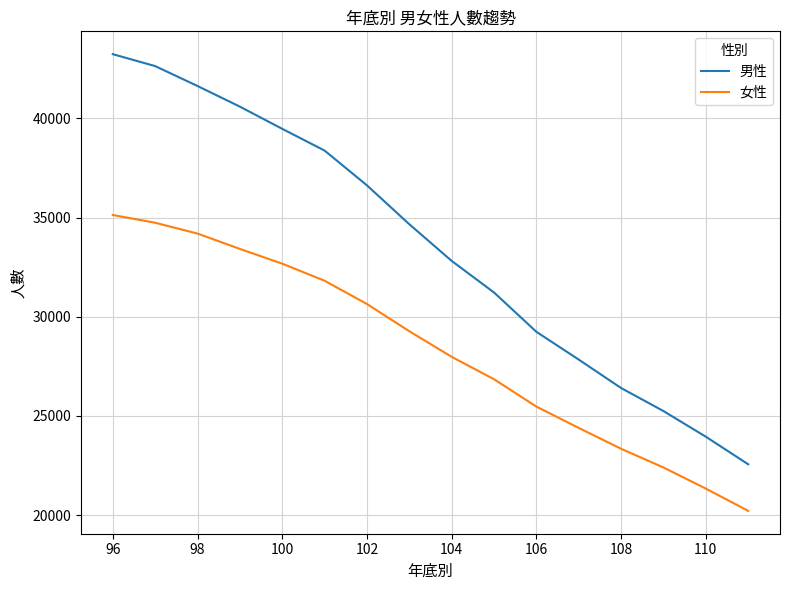

What is the difference between the maximum and minimum values in the 男性 series?

20672